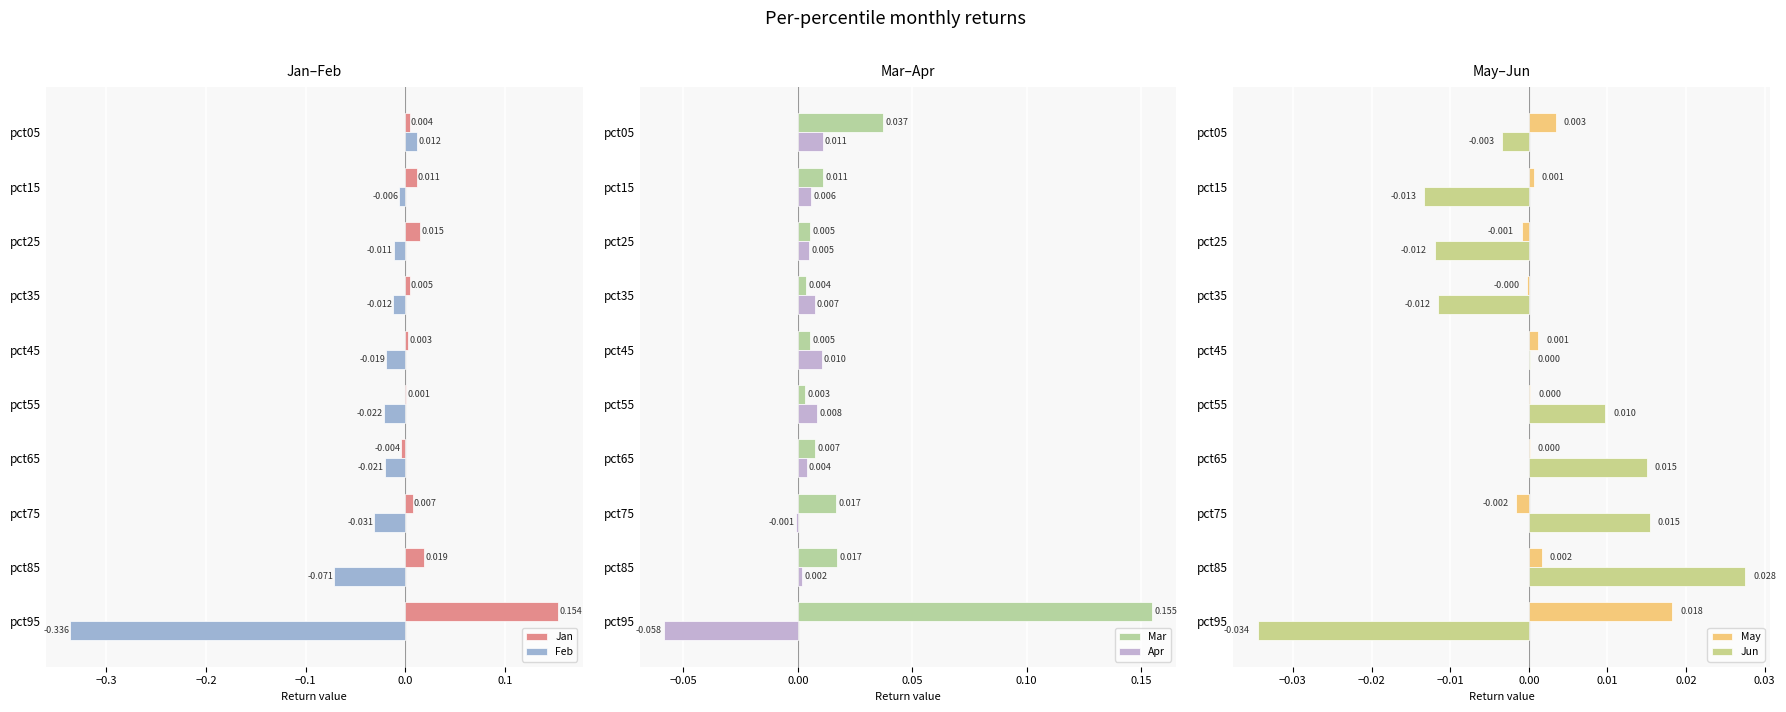

Is the value of Jan at pct65 greater than the value of Feb at pct25?

Yes